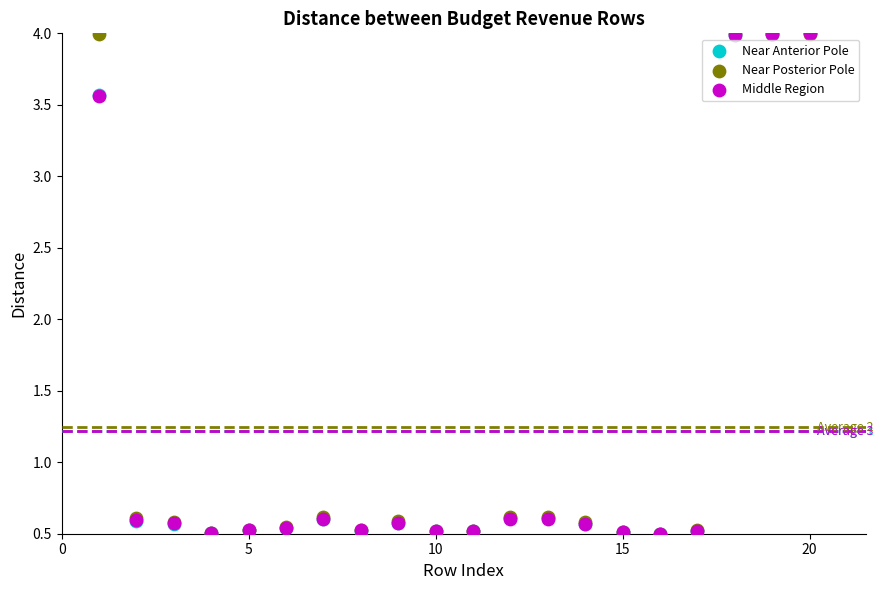

What are all the series names shown in the legend?

Near Anterior Pole, Near Posterior Pole, Middle Region